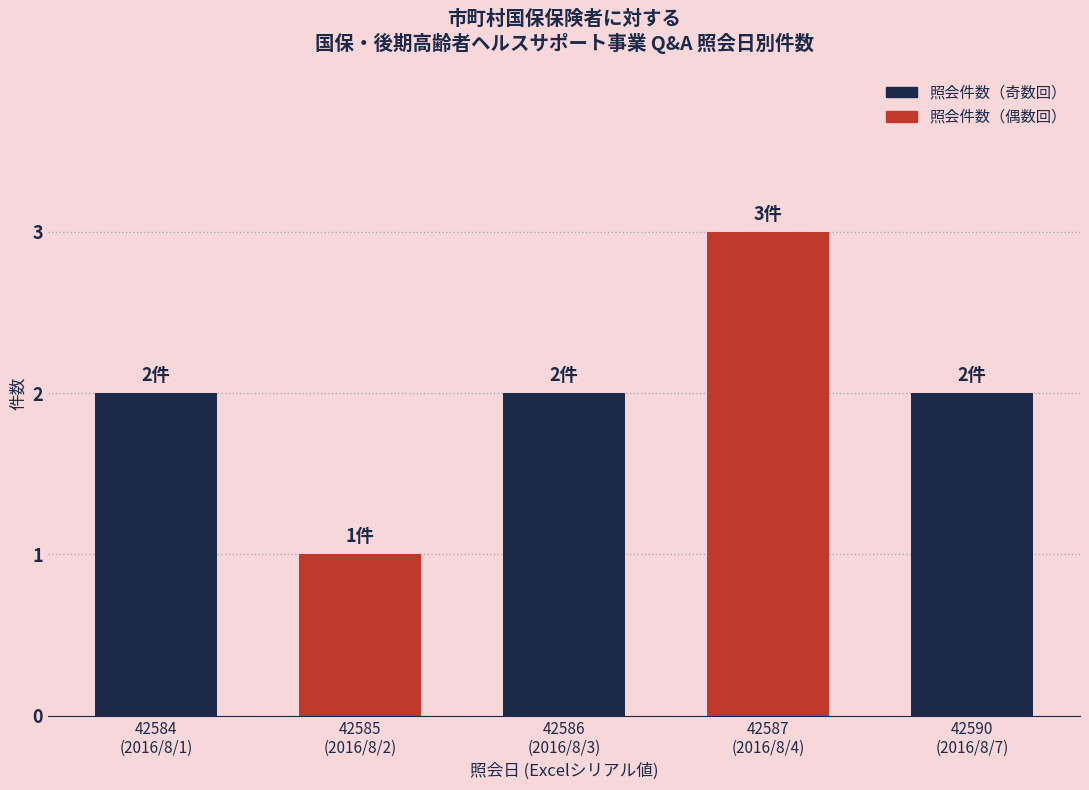

Between 42586
(2016/8/3) and 42585
(2016/8/2), which is larger?

42586
(2016/8/3)